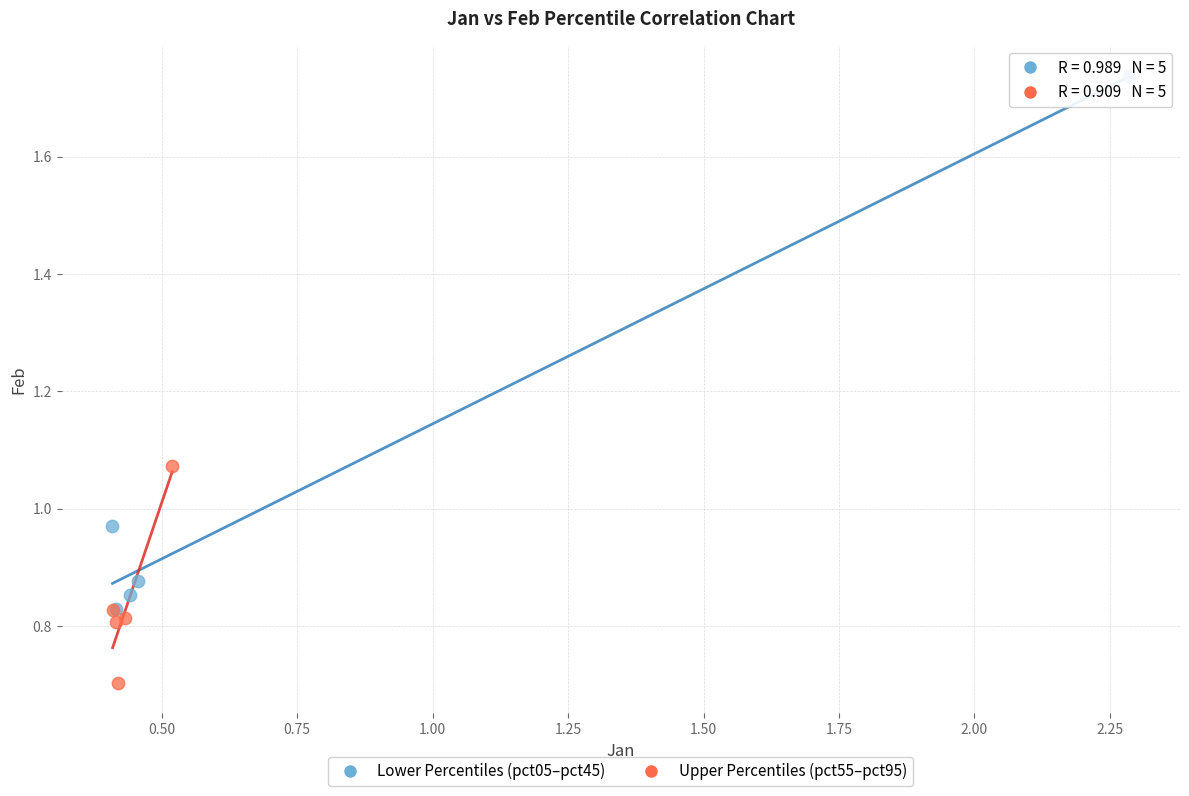

Which series contains the lowest Y value?

Upper Percentiles (pct55–pct95)